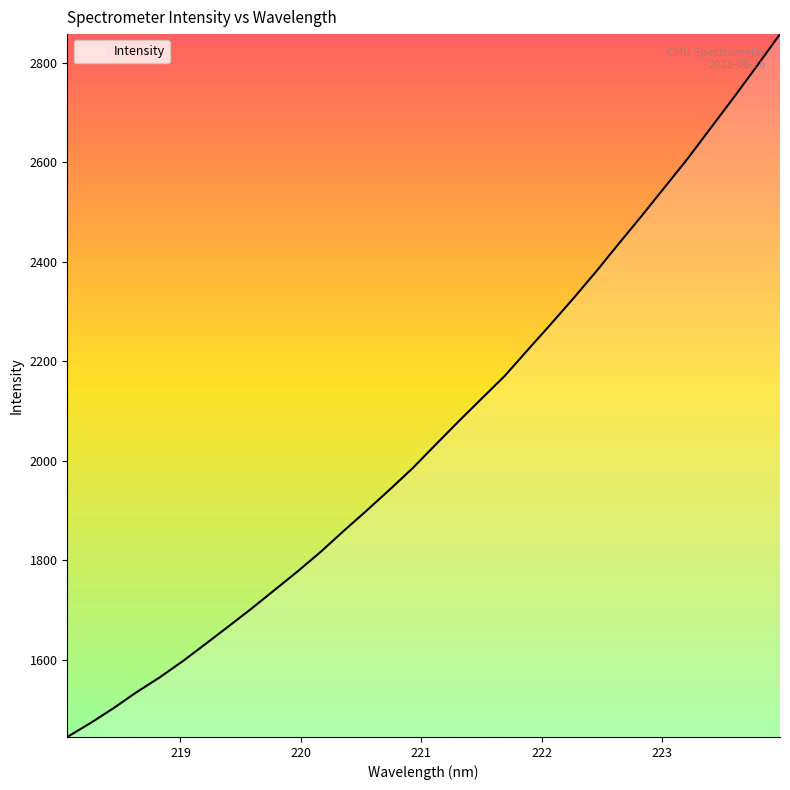

What is the difference between the maximum and minimum values?

1412.8